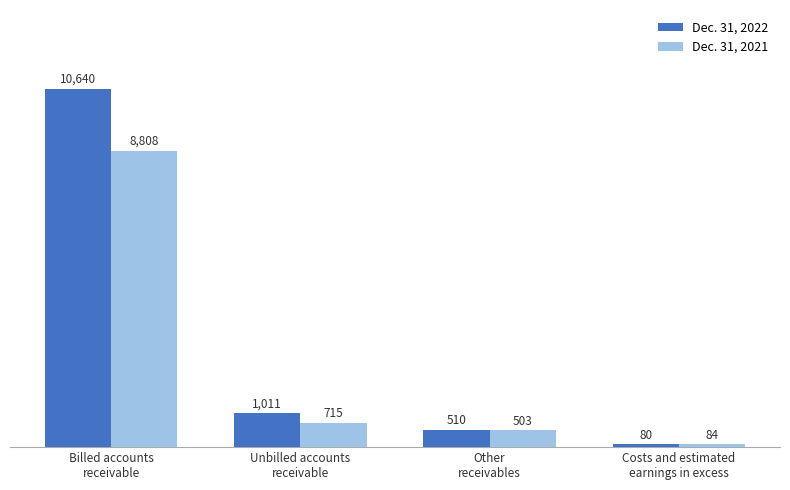

What is the sum of all Dec. 31, 2022 values?

12241